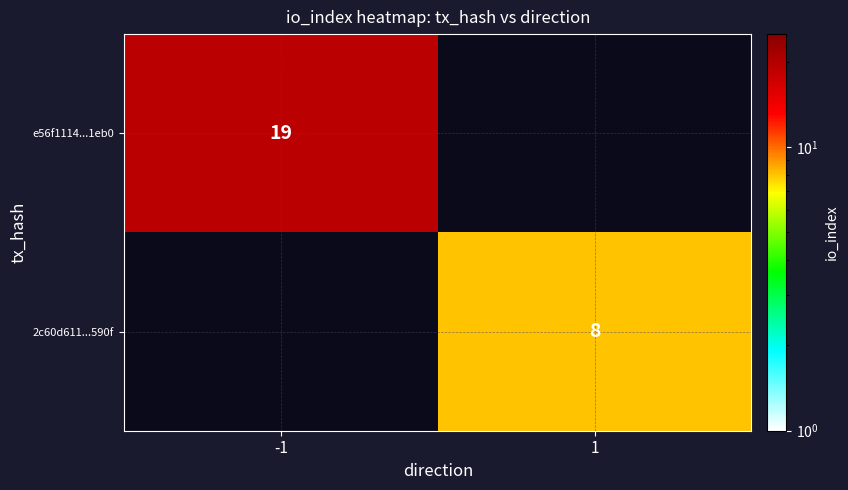

How many distinct data groups are displayed?

2